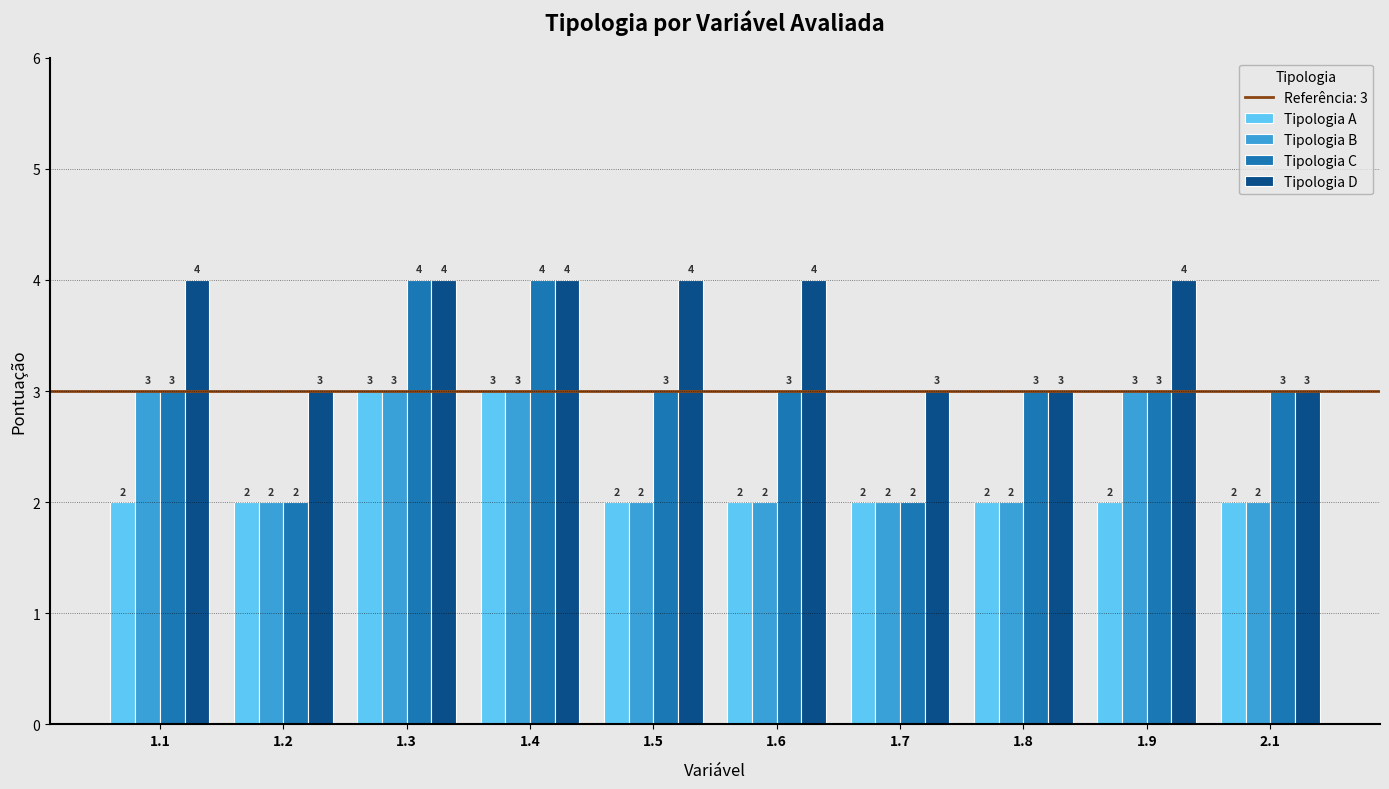

What is the average value of the Tipologia C series?

3